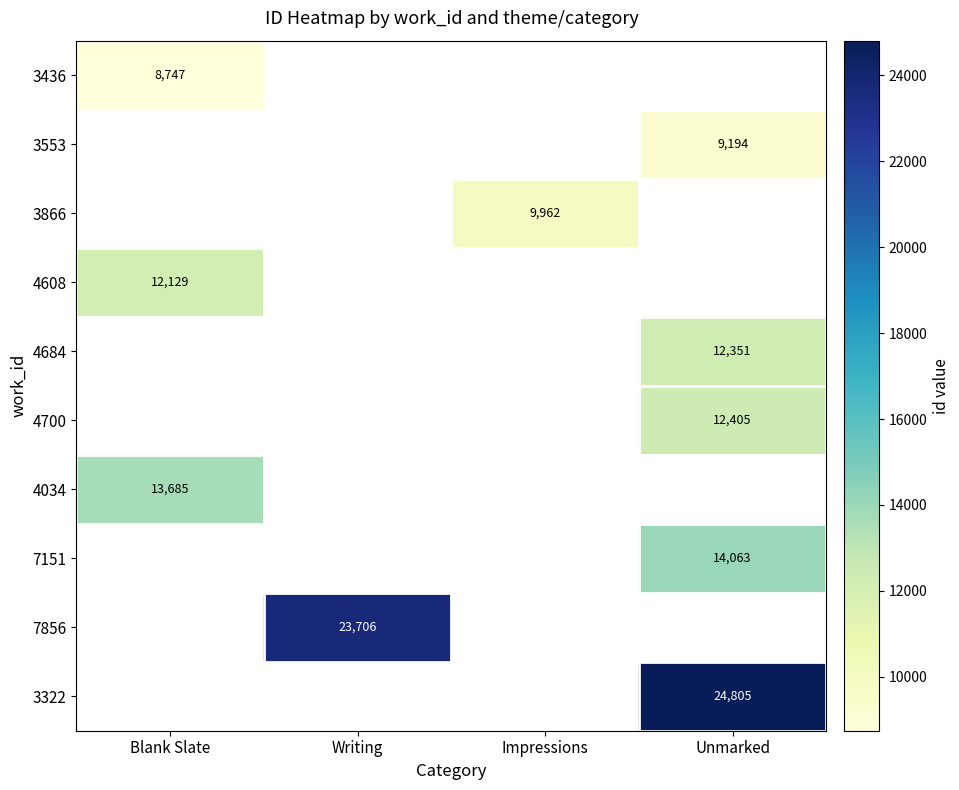

The 4684 series shows 12351 at Unmarked. True or false?

True